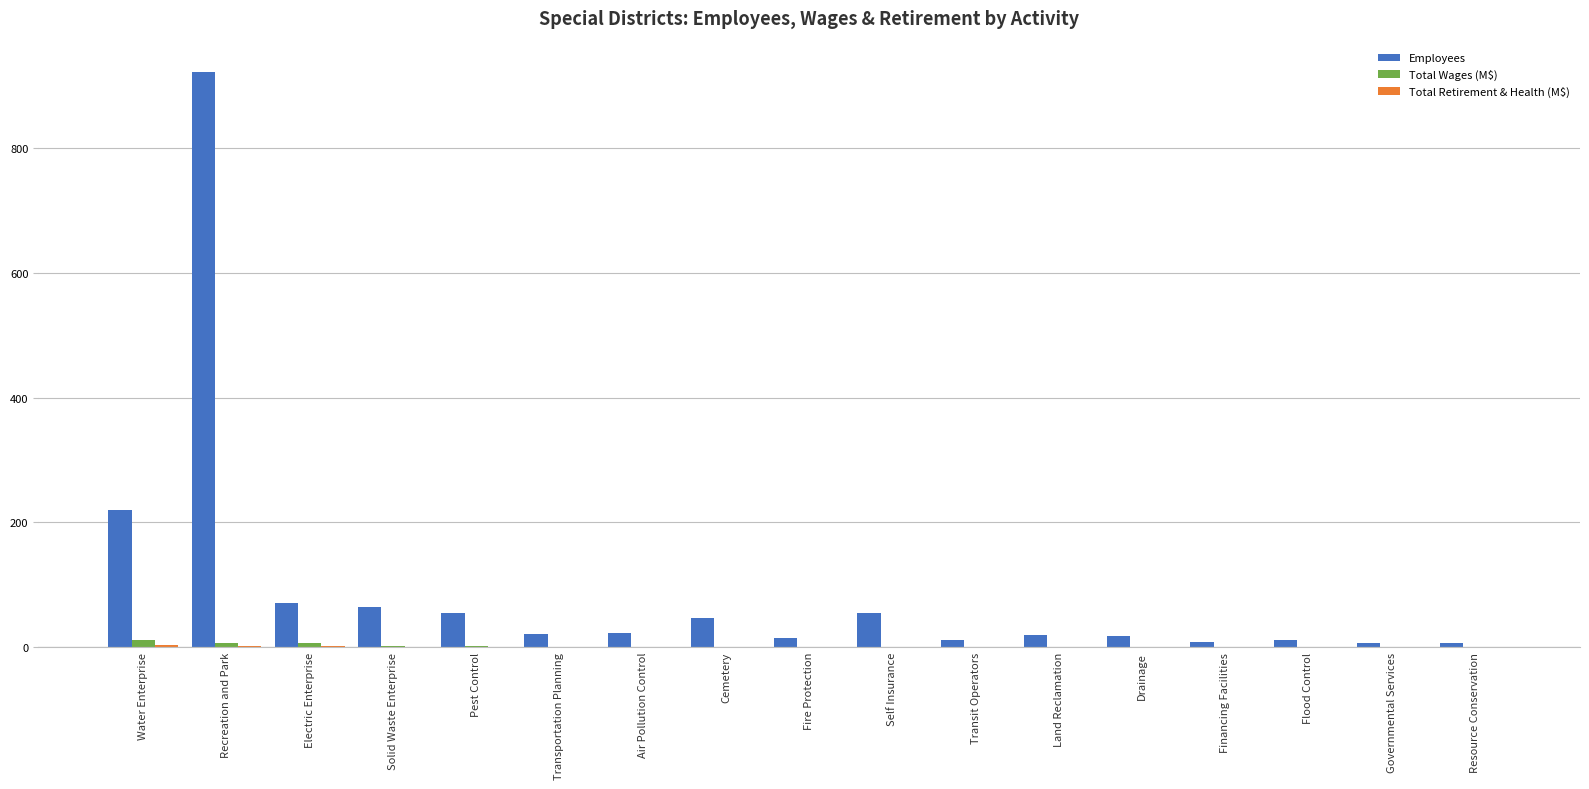

At which category is the sum across all series the highest?

Recreation and Park